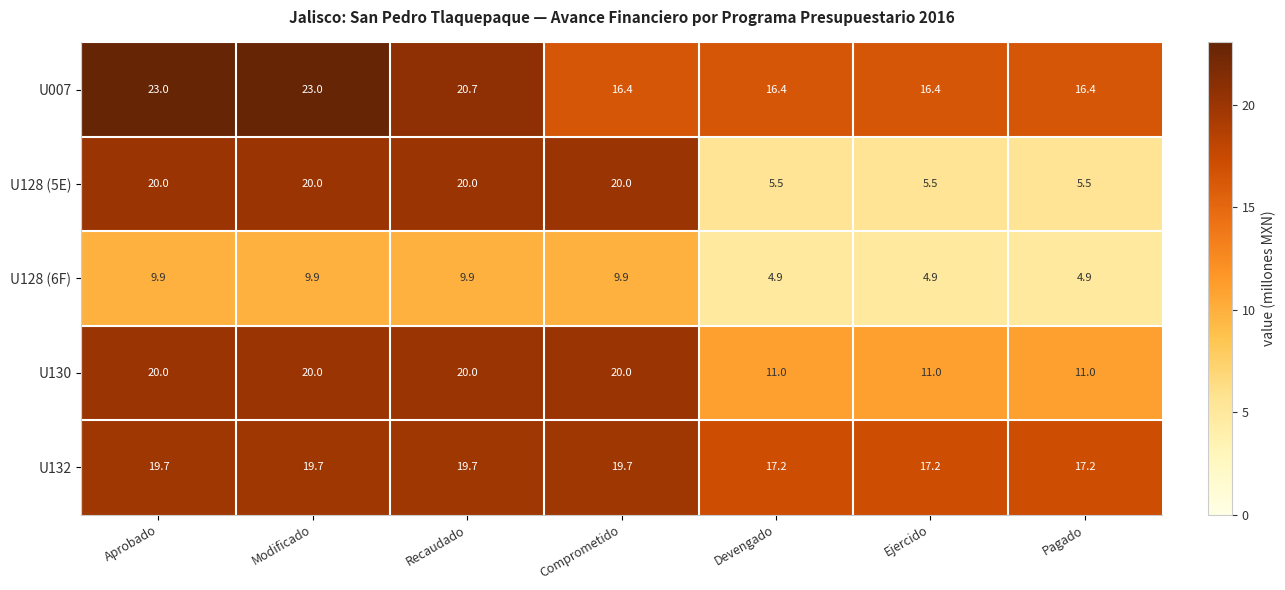

What is the sum of all U130 values?

113.0